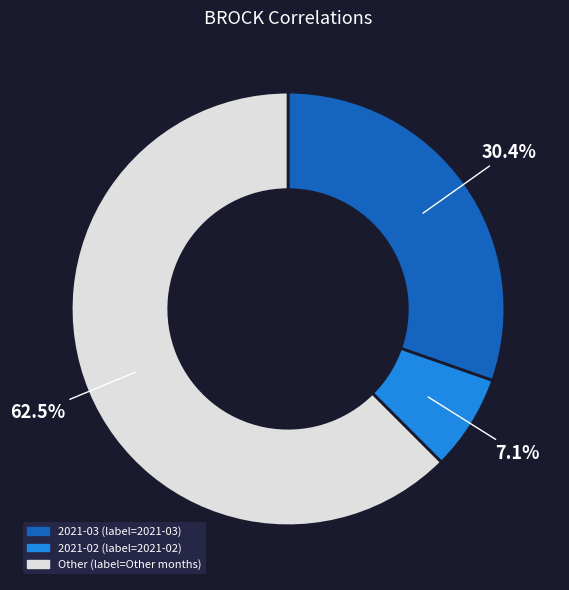

Is there any slice that represents more than half of the pie?

Yes